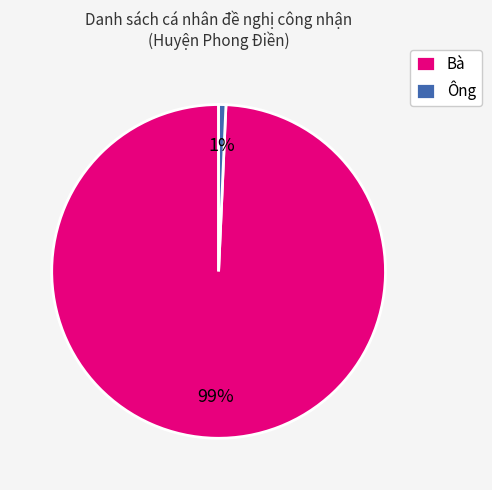

Do Ông and Bà together represent more than half of the pie?

Yes